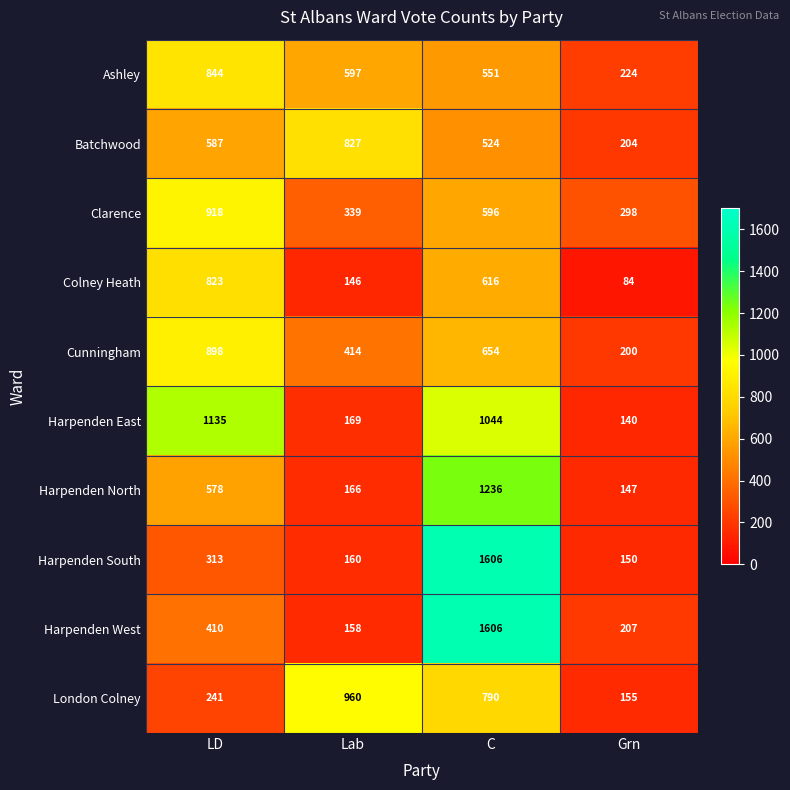

What is the difference between the Cunningham values at Lab and Grn?

214